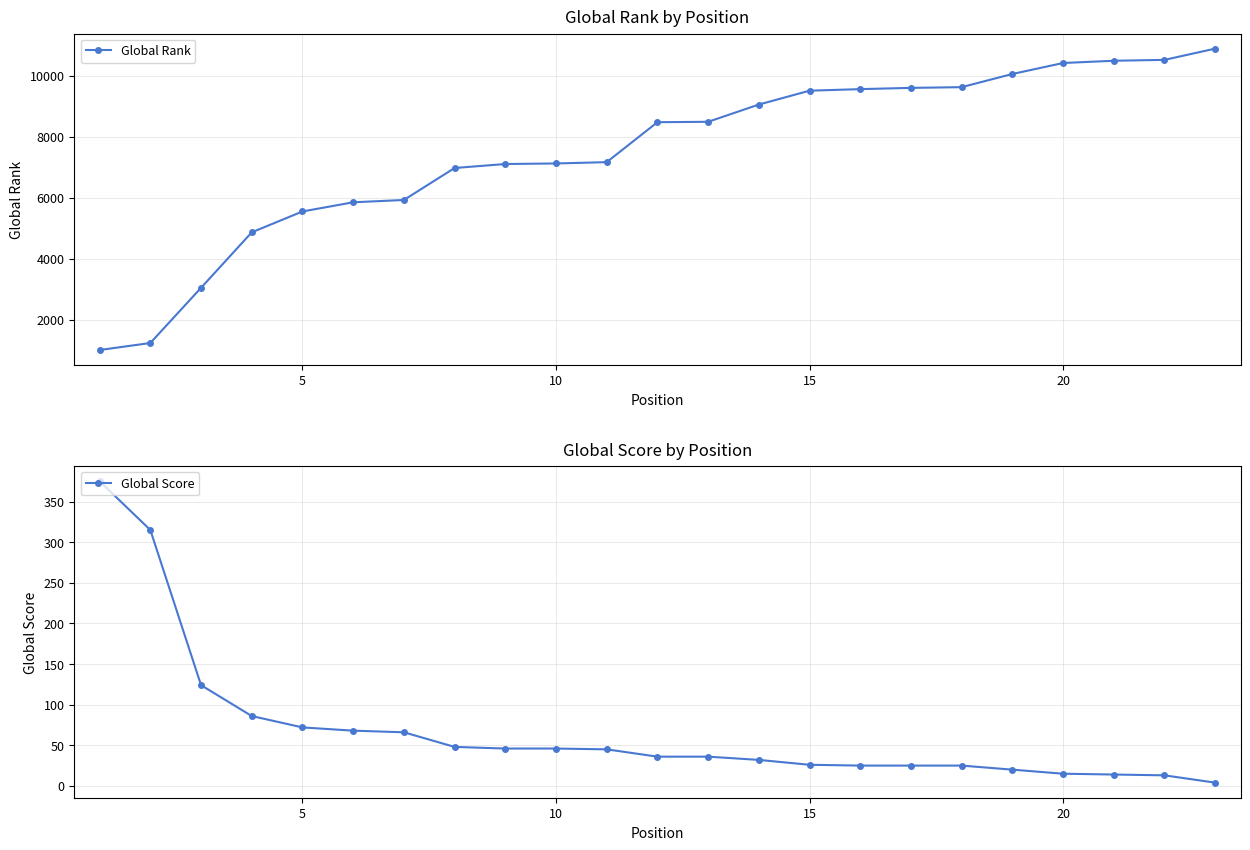

How many lines are shown in the chart?

2